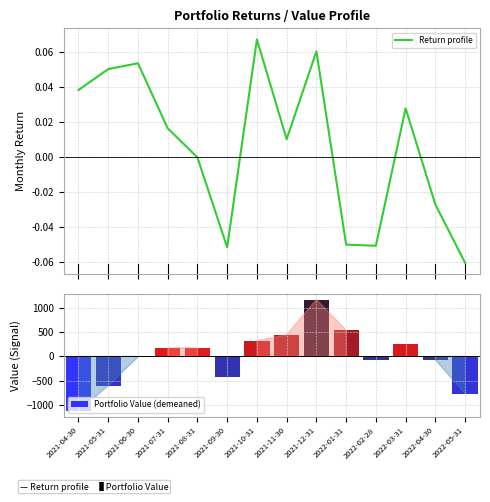

What is the minimum value for Return profile?

-0.1